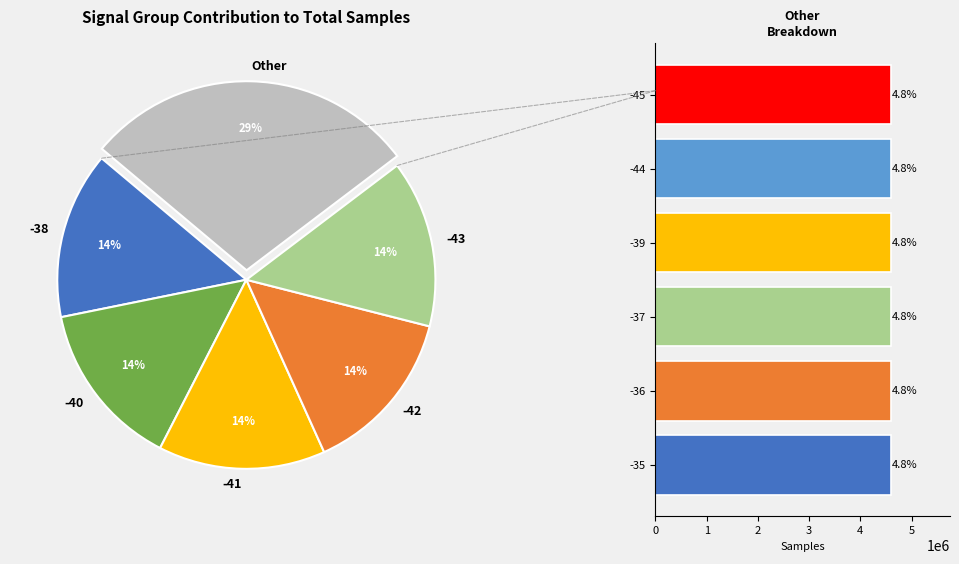

Combined, do -44 and -37 account for over 50%?

No